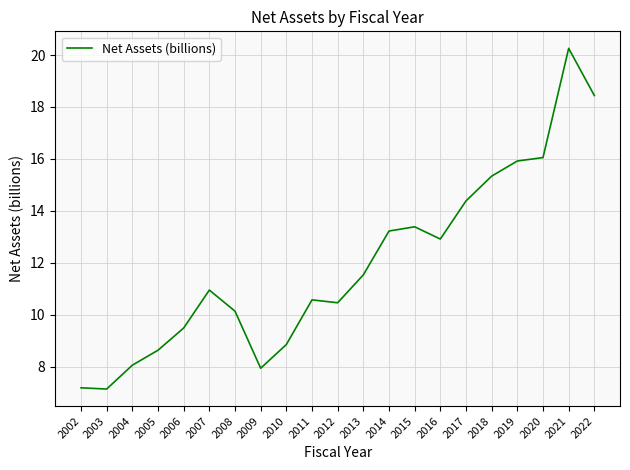

What is the sum of all values?

251.0